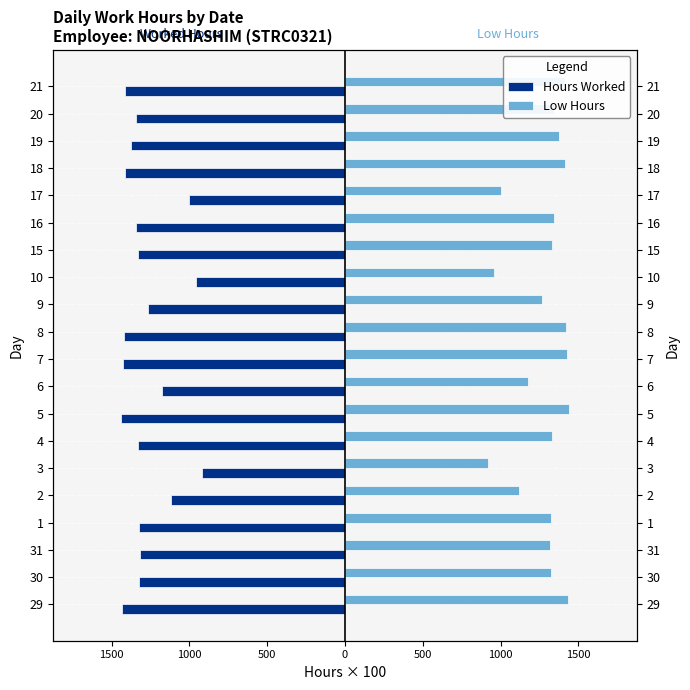

How many series are shown in this chart?

2